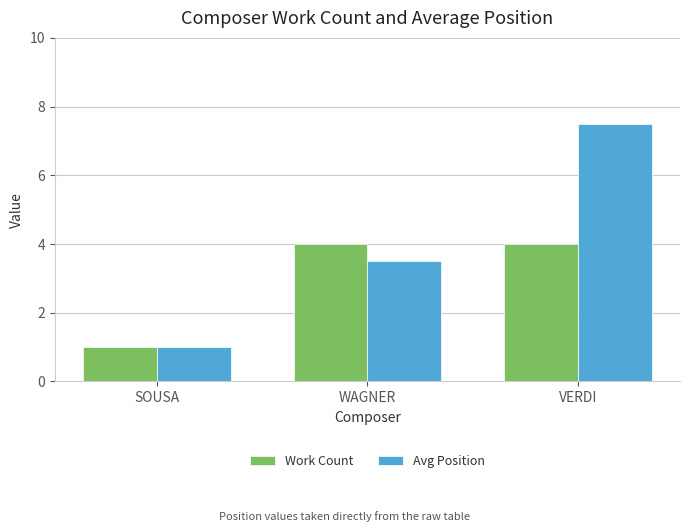

What is the label of the 1st bar from the right?

VERDI